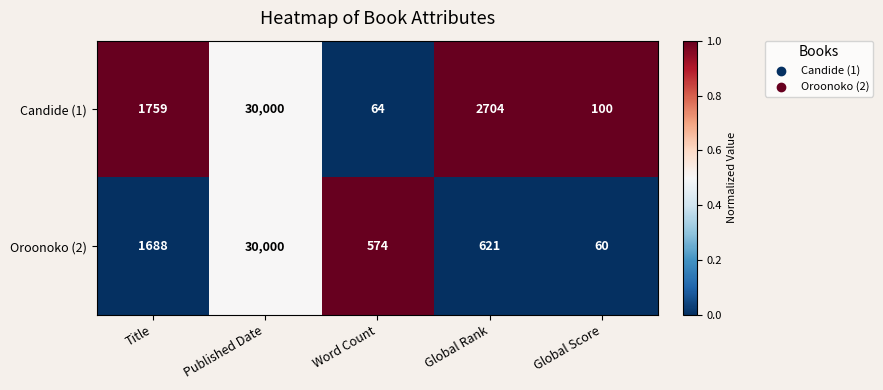

How many series are shown in this chart?

2